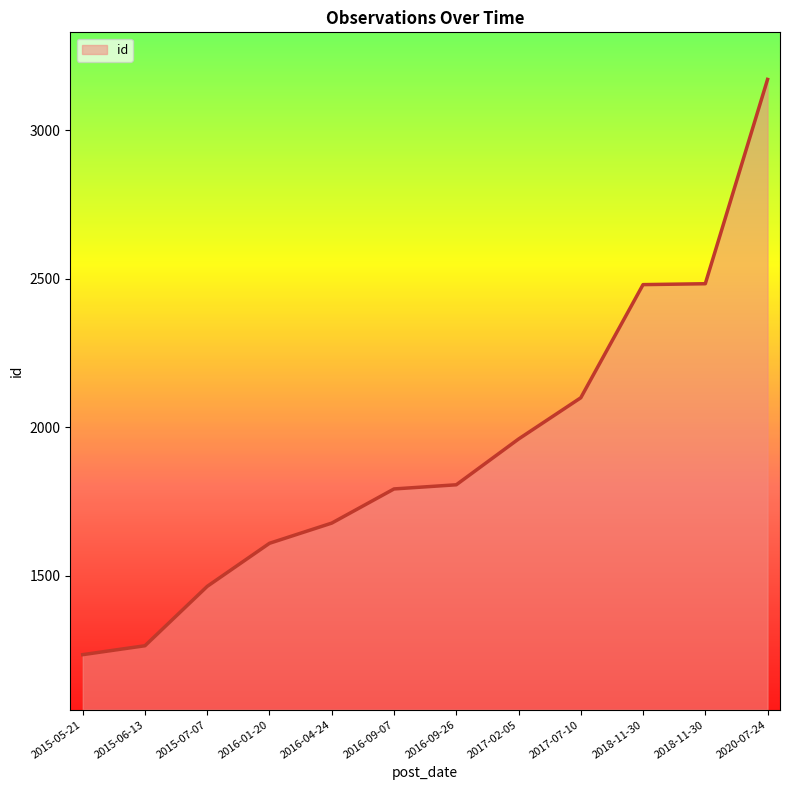

What is the label of the 11th point from the left?

2018-11-30